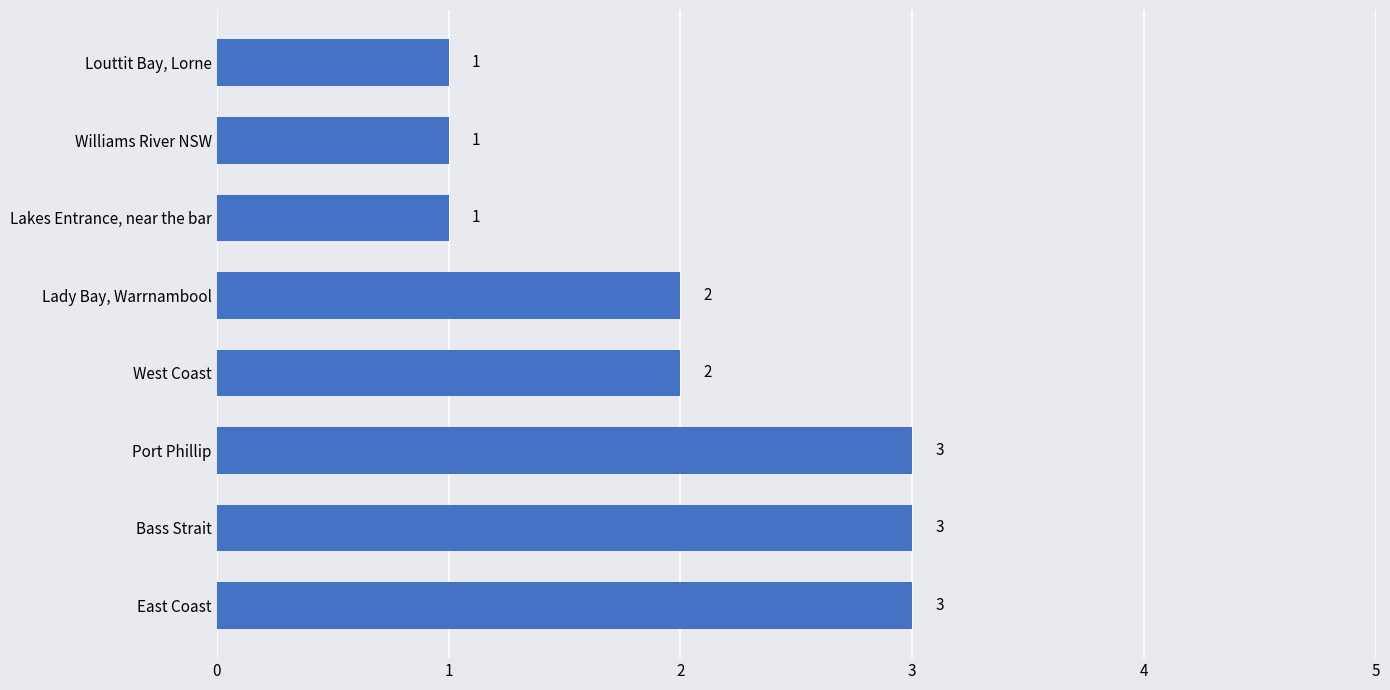

What is the maximum value shown in the chart?

3